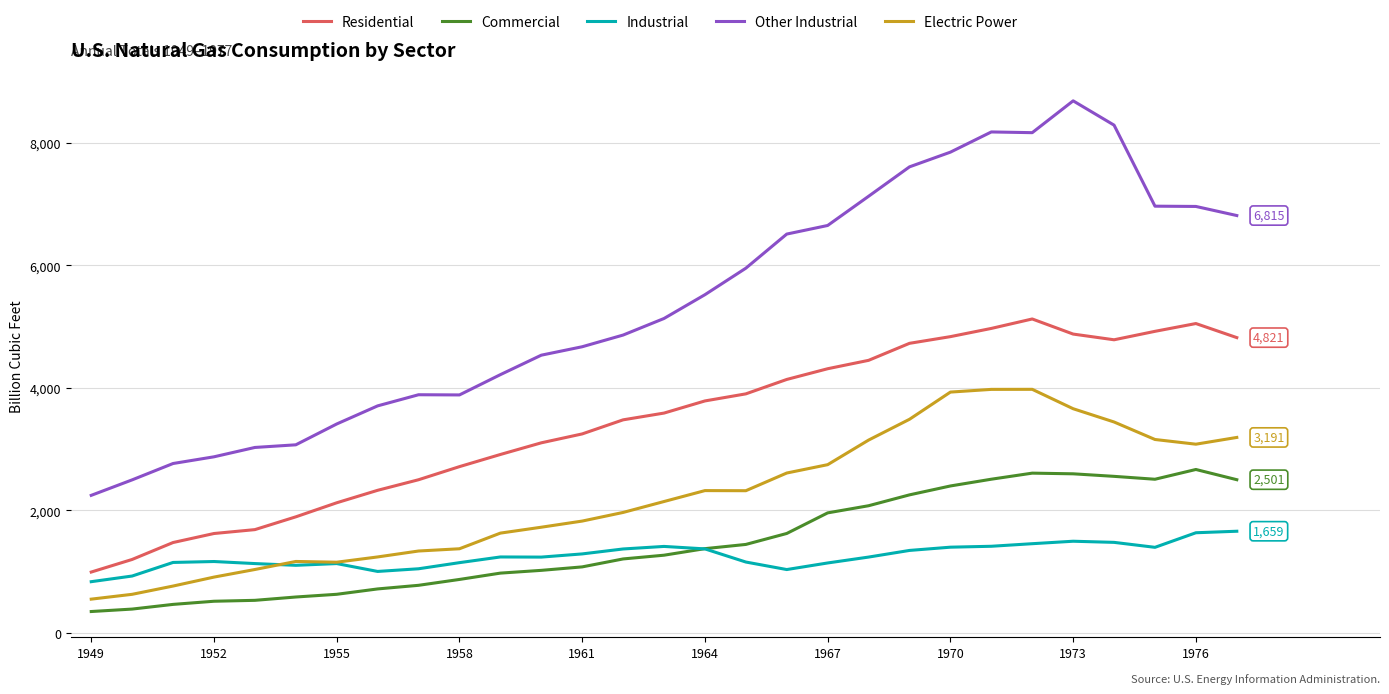

Rank the series by their maximum value, from highest to lowest.

Other Industrial, Residential, Electric Power, Commercial, Industrial